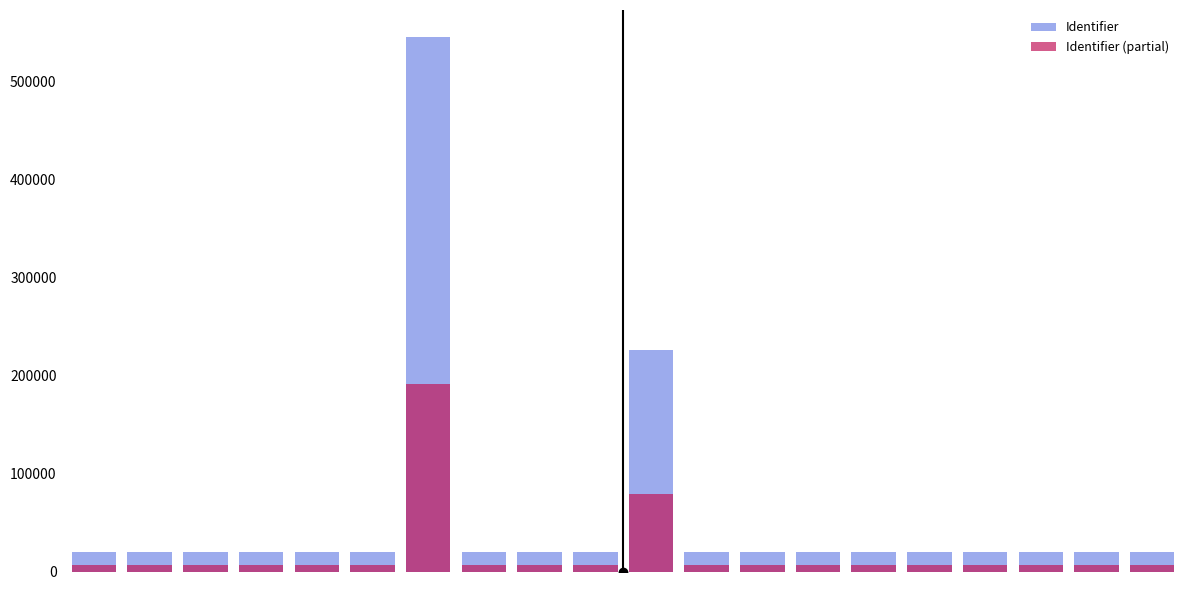

The value of Identifier at 13 is 19481.0. True or false?

True